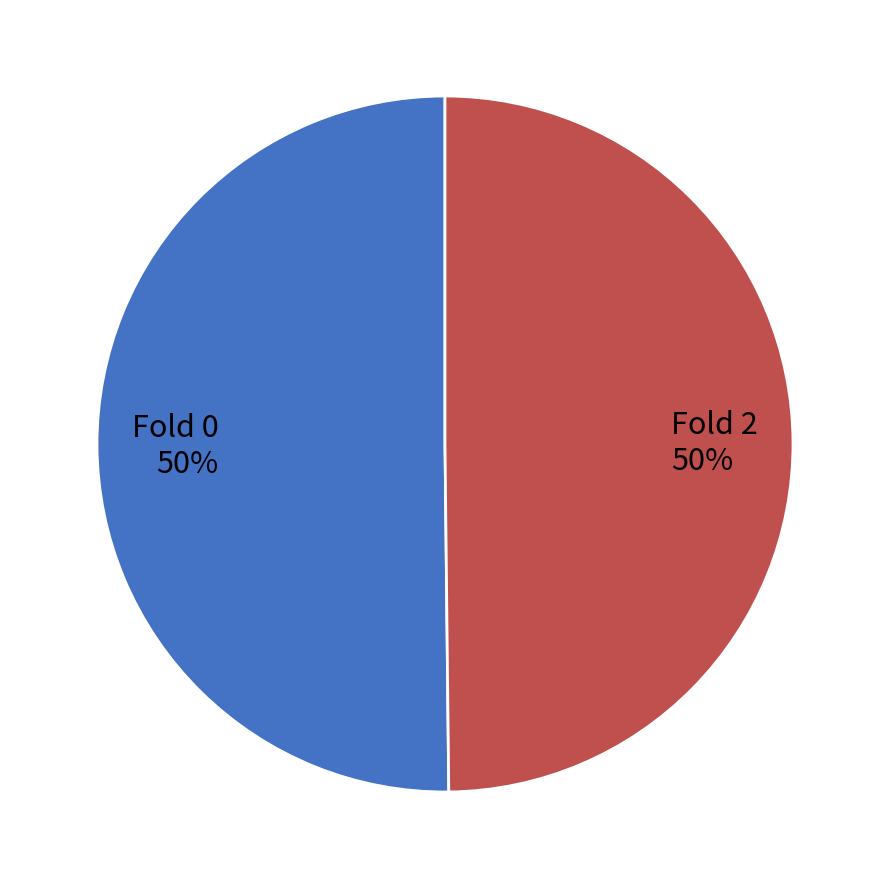

Is it true that Fold 2 is 50% of the pie?

True